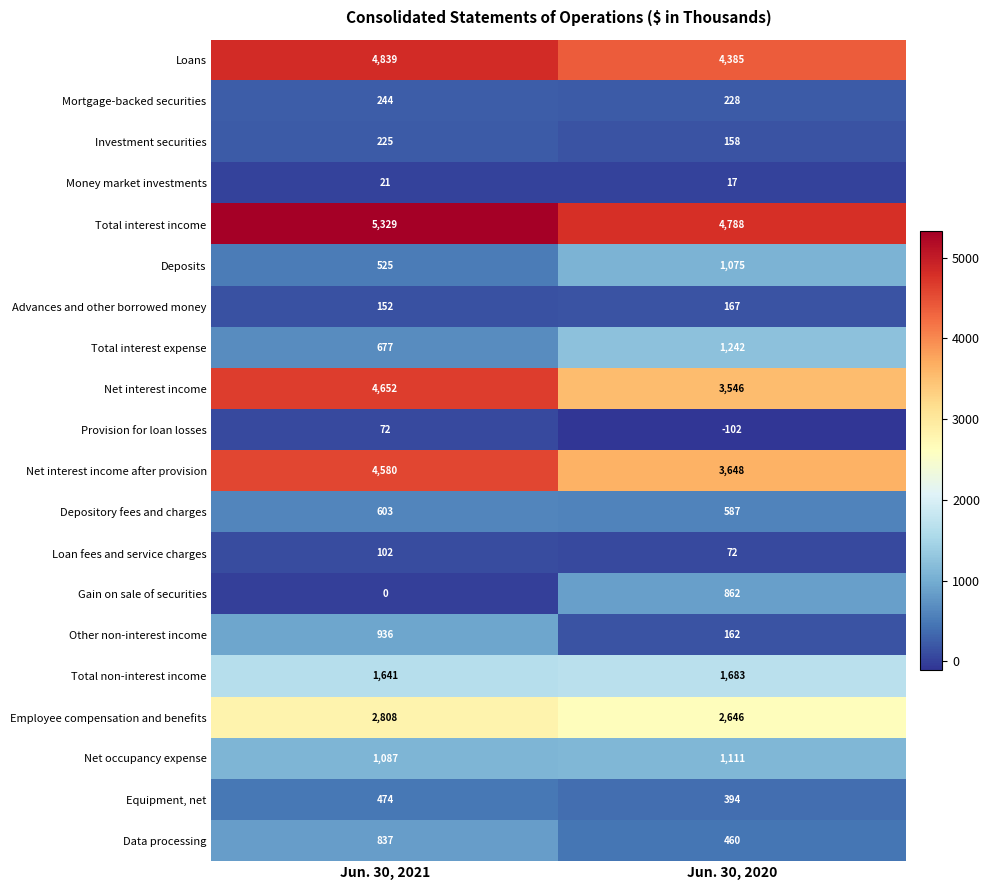

What is the difference between the highest and lowest values at Jun. 30, 2020?

4890